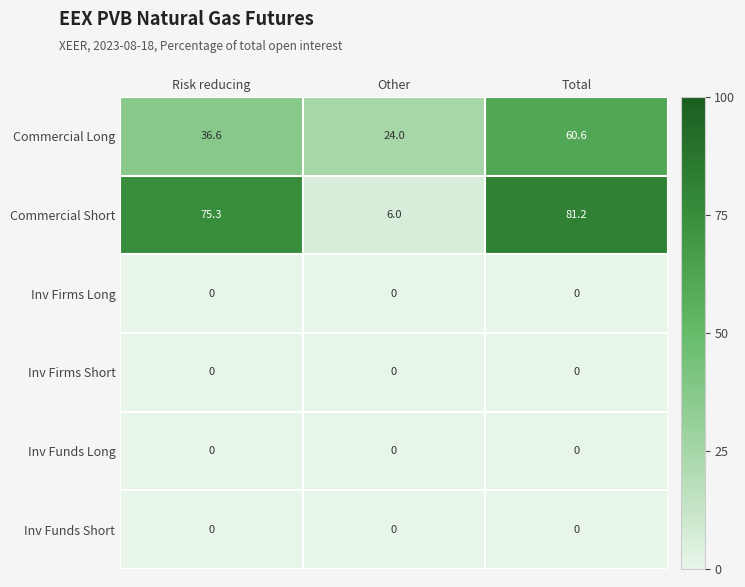

Reading right to left, list all the values displayed in this chart.

Commercial Long: 60.6	24.0	36.6
Commercial Short: 81.2	6.0	75.3
Inv Firms Long: 0.0	0.0	0.0
Inv Firms Short: 0.0	0.0	0.0
Inv Funds Long: 0.0	0.0	0.0
Inv Funds Short: 0.0	0.0	0.0